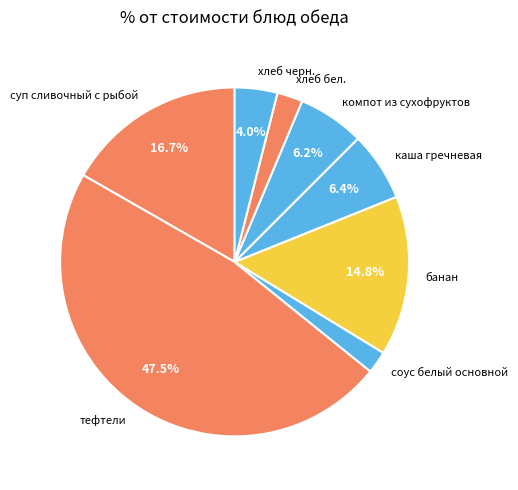

Is there any slice that represents more than half of the pie?

No